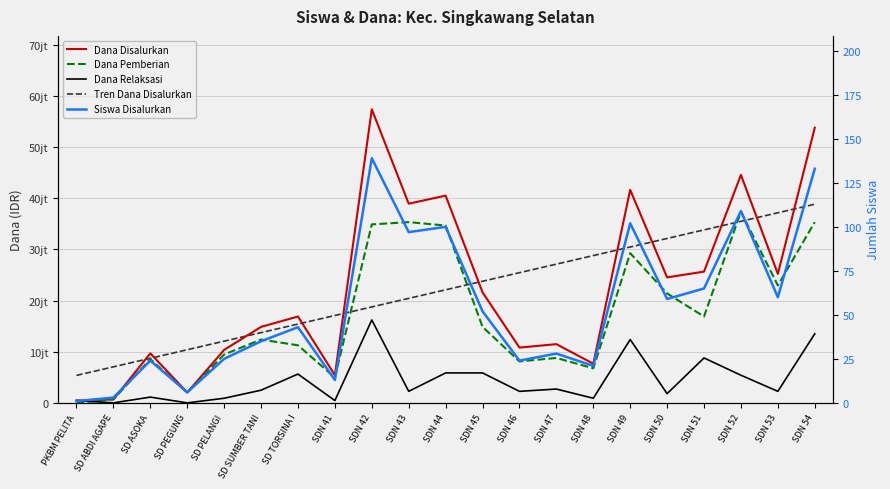

How many data points in Tren Dana Disalurkan are less than 22092857?

10